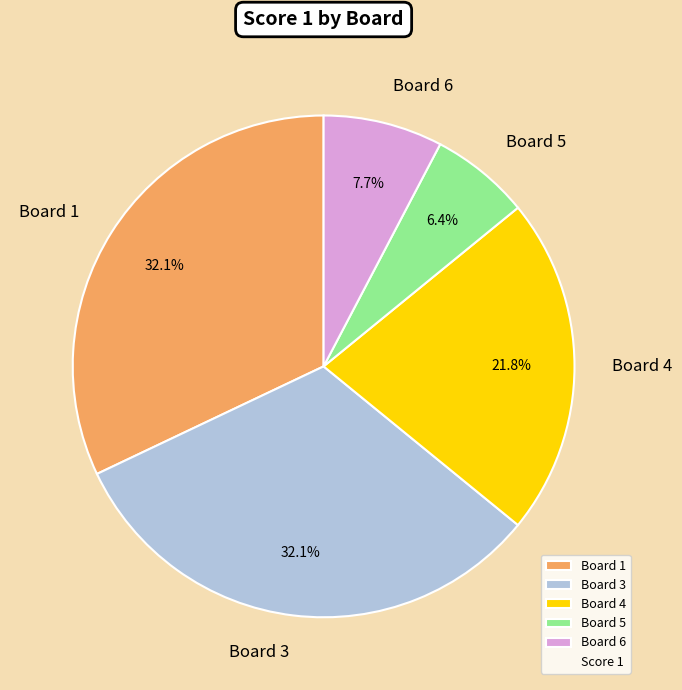

What percentage do Board 3 and Board 5 together represent?

38.5%